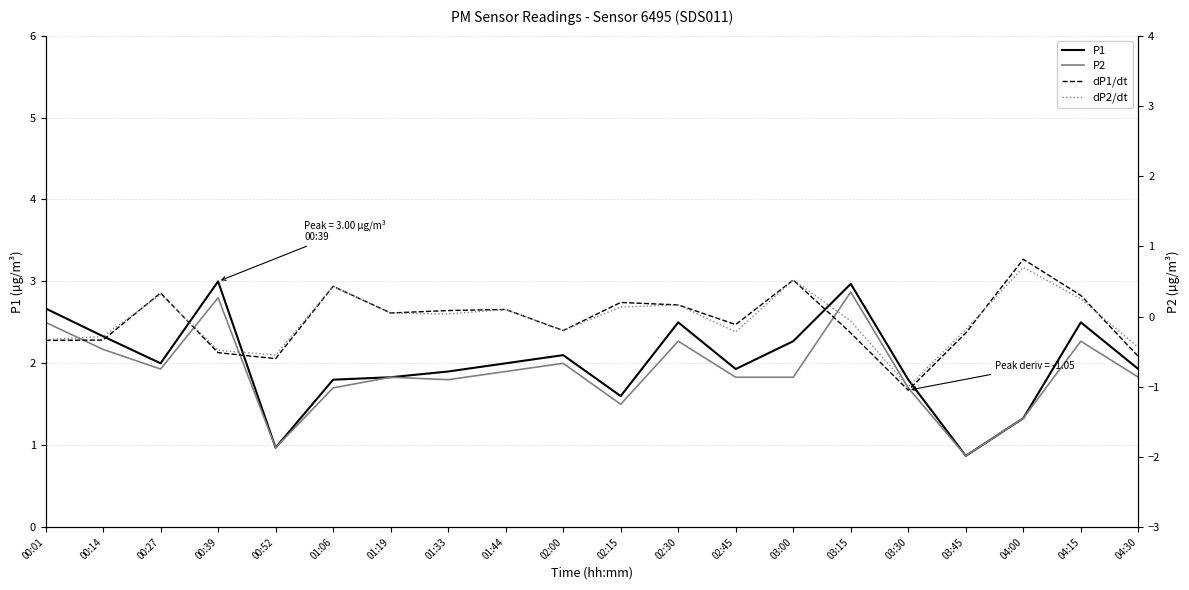

What is the average value of the P1 series?

2.0